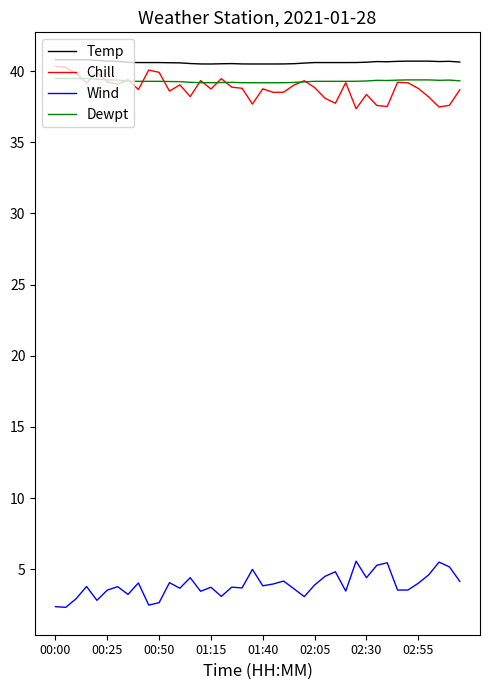

True or false: Wind and Temp cross at least once.

False